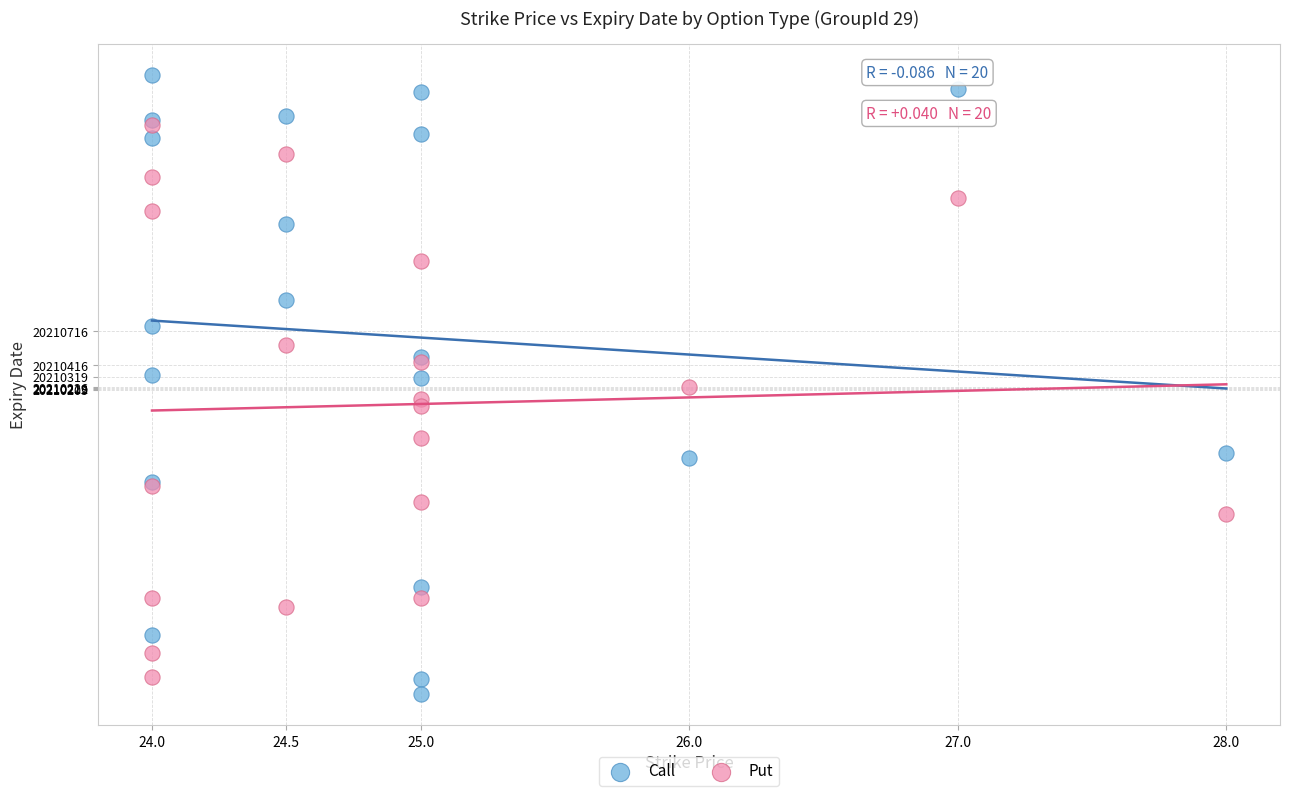

What are all the series names shown in the legend?

Call, Put